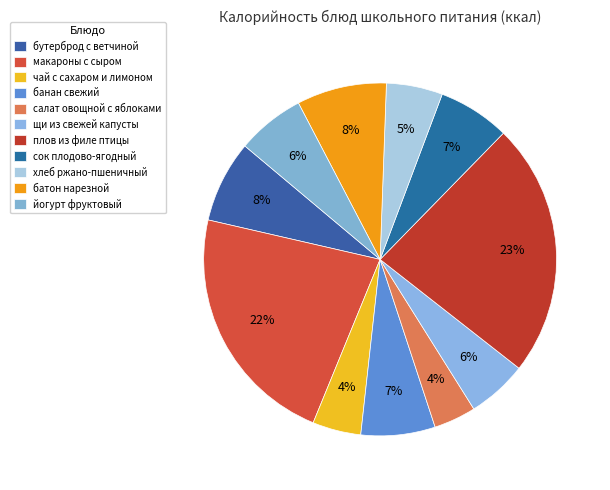

To the nearest percent, what is the difference between the largest and smallest slice percentages?

19%